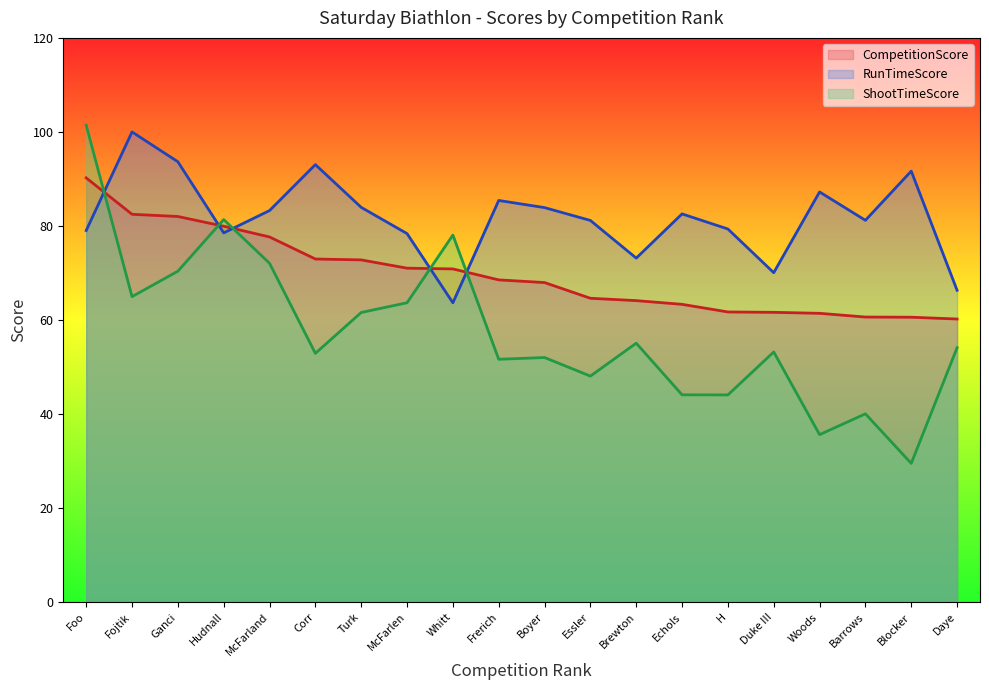

At McFarlen, list the series in order from largest to smallest.

RunTimeScore, CompetitionScore, ShootTimeScore